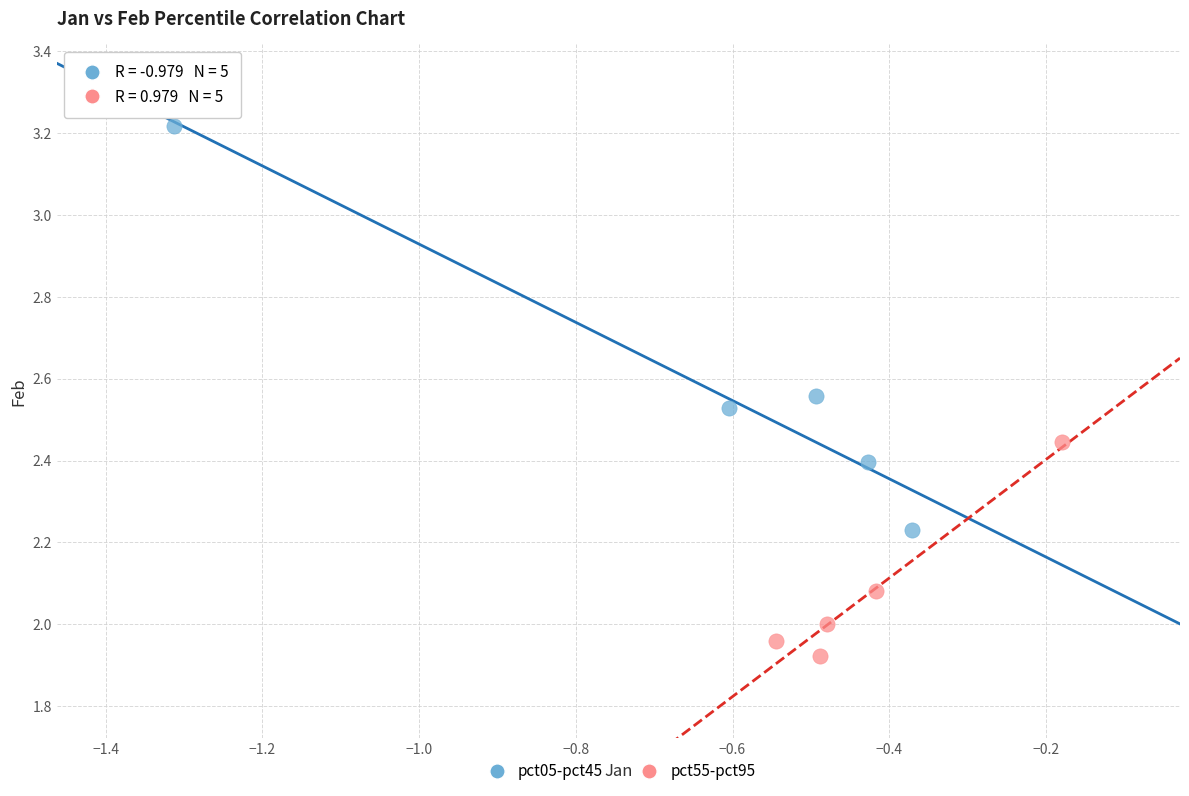

Which series has the largest Y range (max minus min)?

pct05-pct45